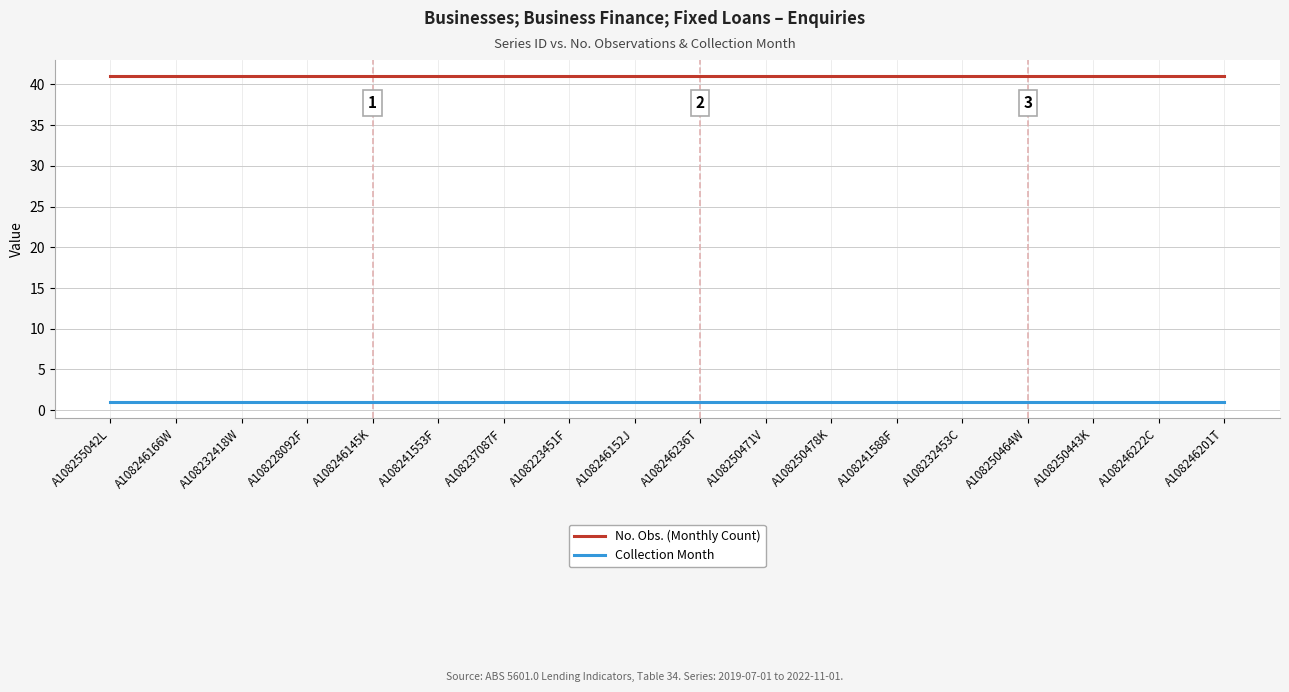

What position from the right is A108246222C?

2